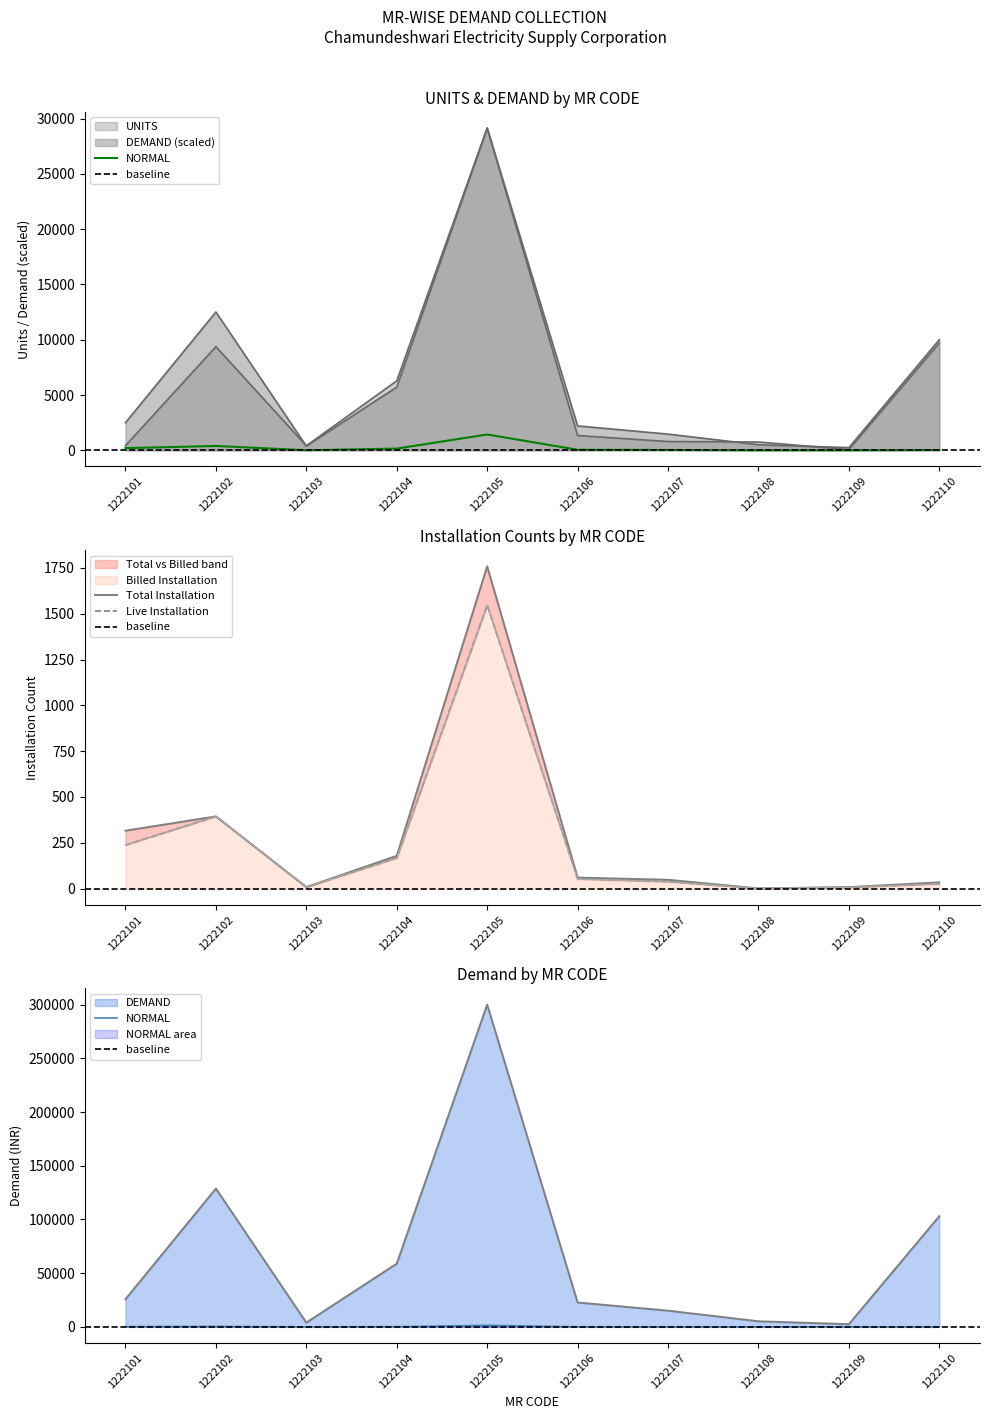

Rank the series by their maximum value, from lowest to highest.

NORMAL, BILLED INSTALLATION, LIVE INSTALLATION, TOTAL INSTALLATION, UNITS, DEMAND